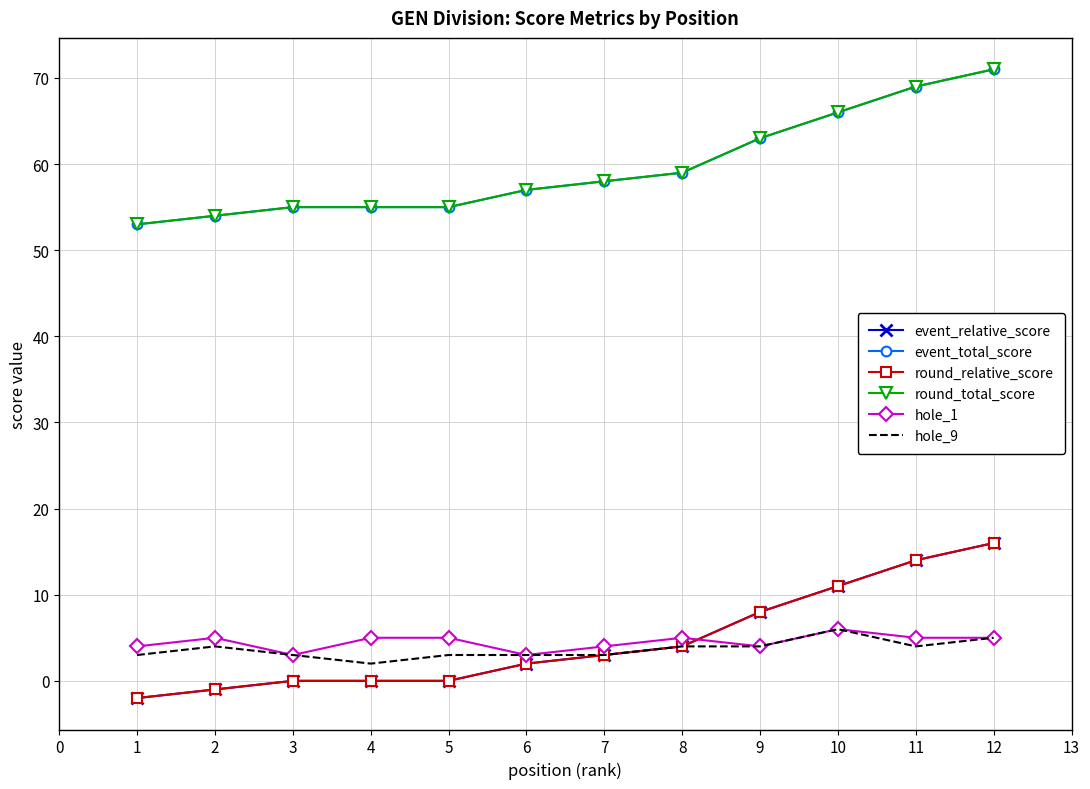

What is the difference between the highest and lowest values at 7?

55